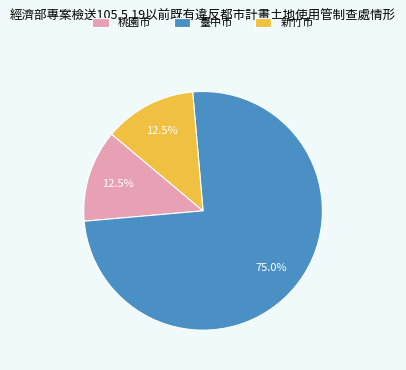

To the nearest percent, what is the average slice percentage?

33%